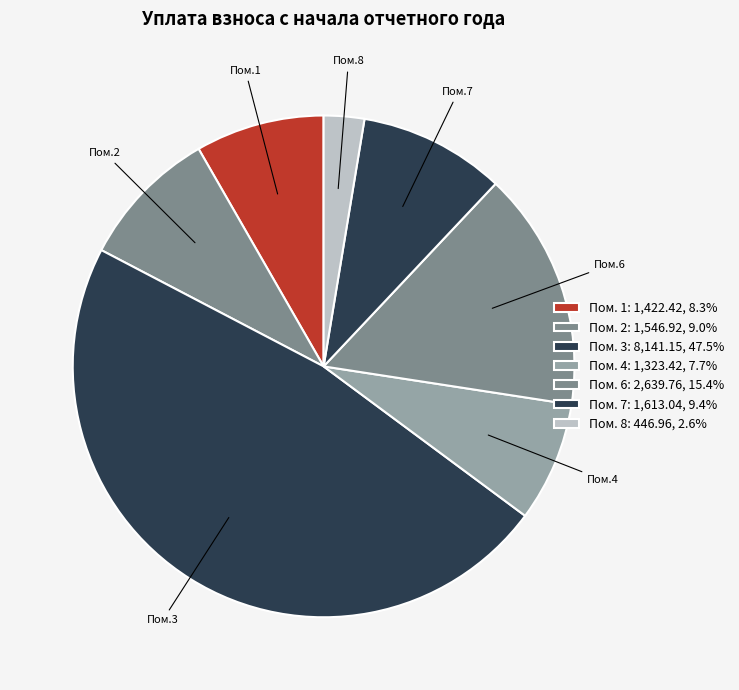

How many segments does this pie chart have?

7